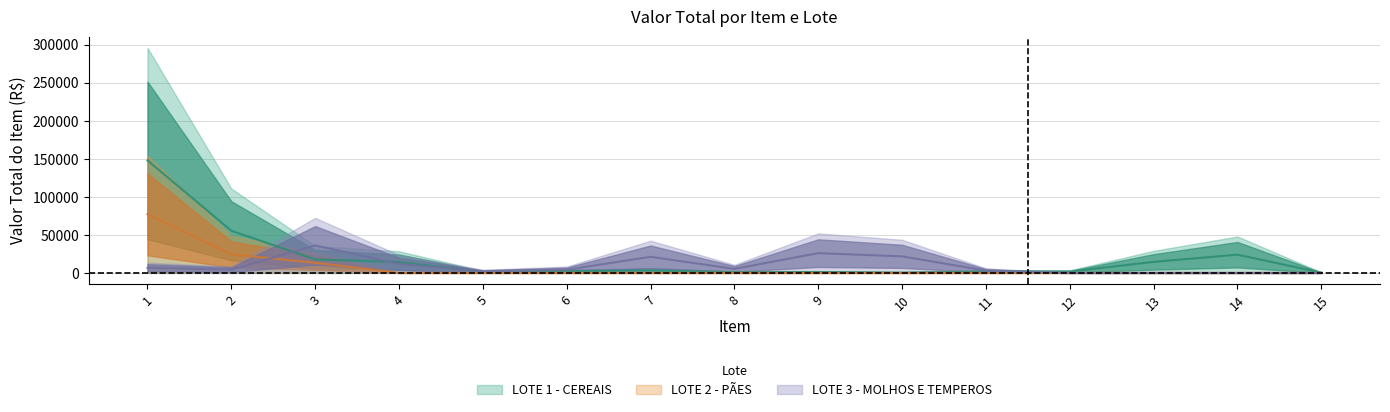

What is the sum of all LOTE 2 - PÃES values?

114884.0